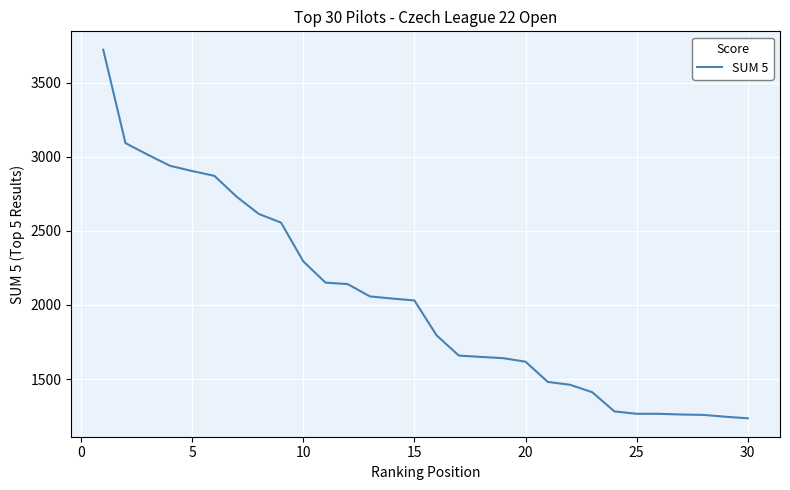

What is the smallest value displayed?

1235.6